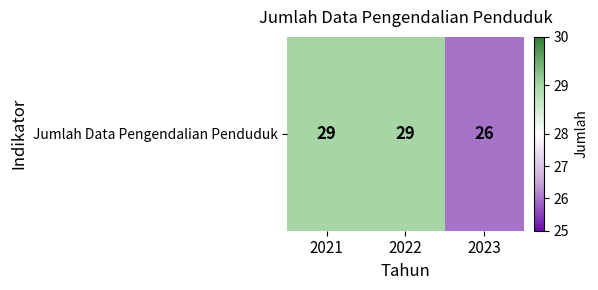

What is the ratio of the value at 2023 to the value at 2022?

0.9